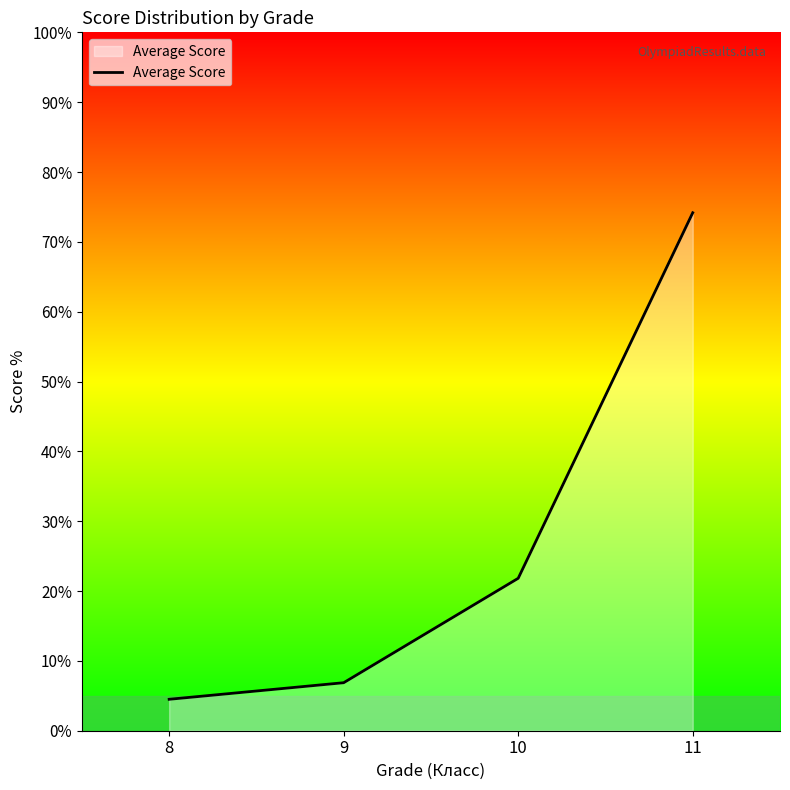

What is the ratio of the value at 8 to the value at 9?

0.7